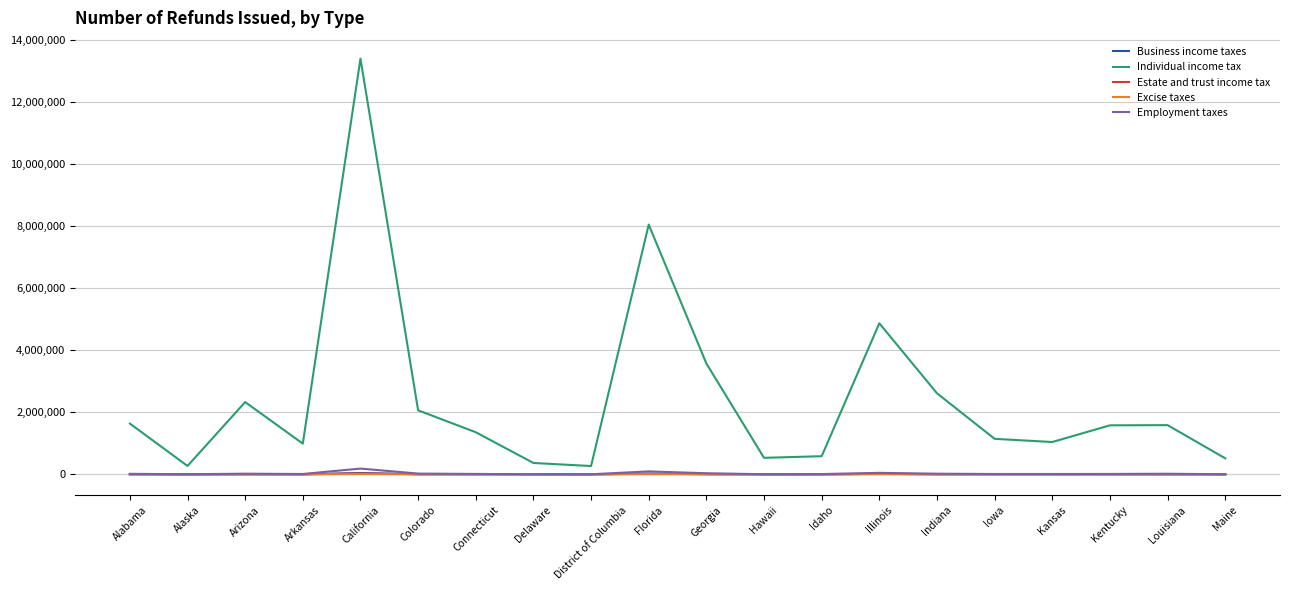

The value of Individual income tax at Florida is 8055606. True or false?

True